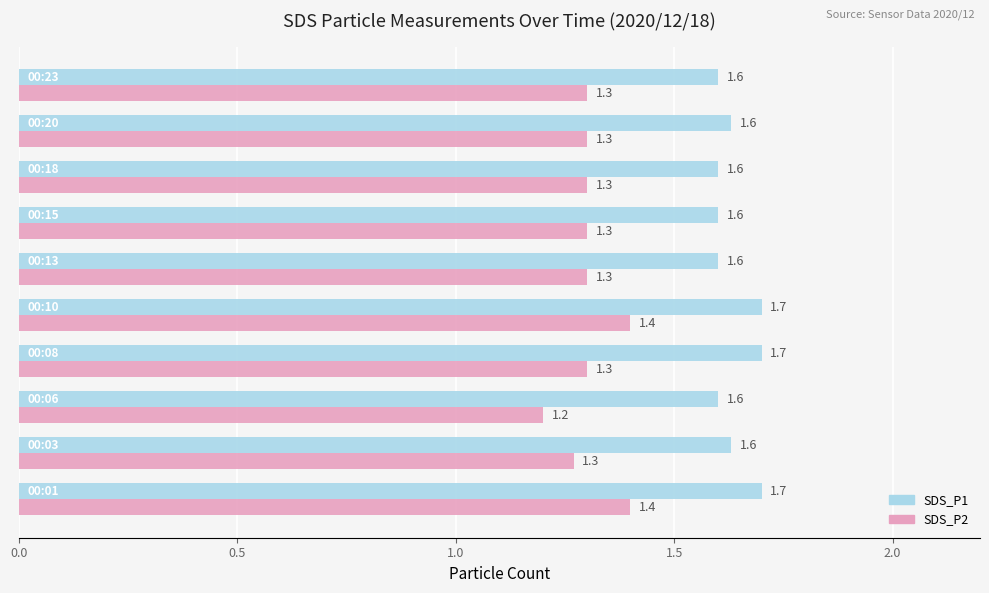

Which series has the largest range (max minus min)?

SDS_P2